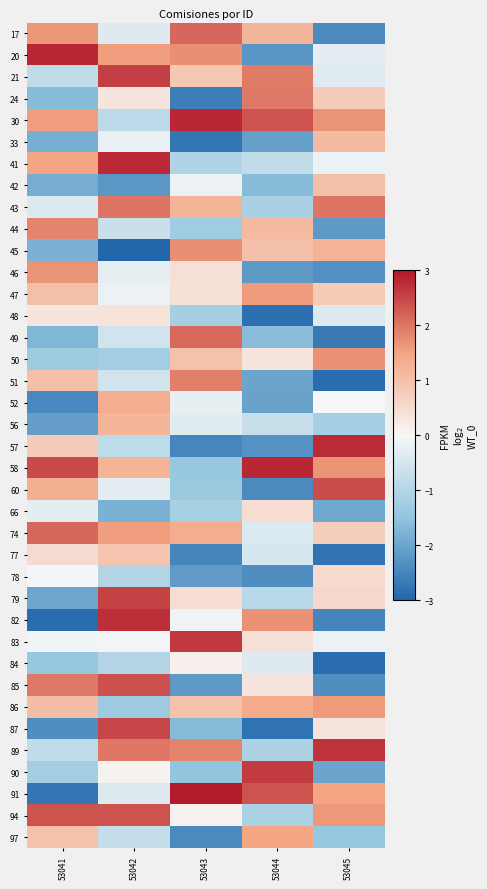

At which category does the chart reach its minimum across all series?

53042